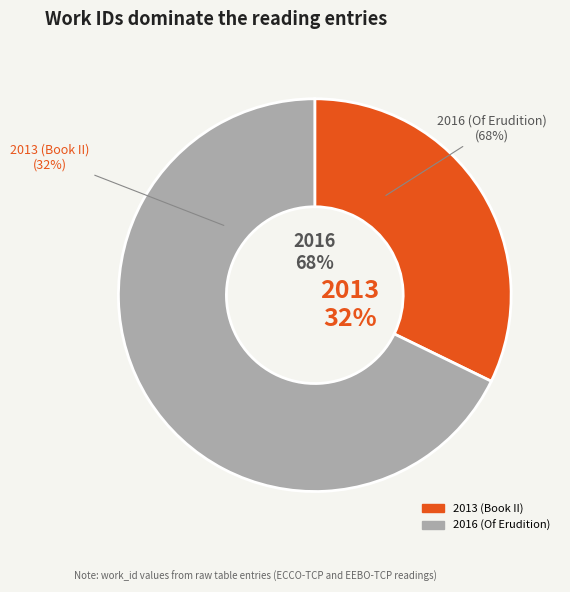

How many slices are in this pie chart?

2